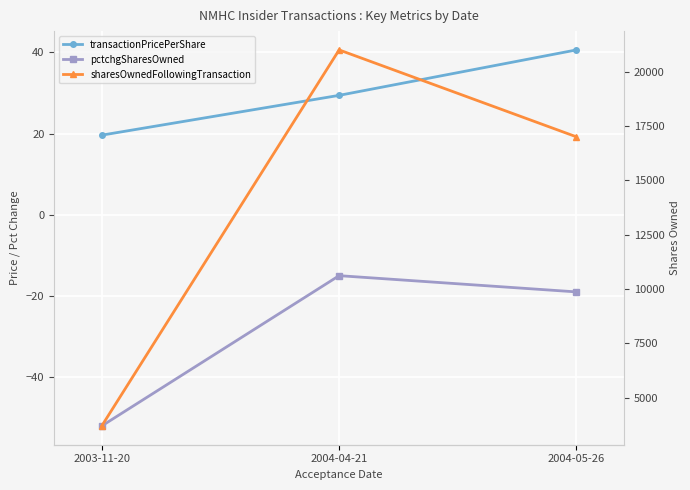

What is the spread (max minus min) of values at 2004-04-21?

21015.0